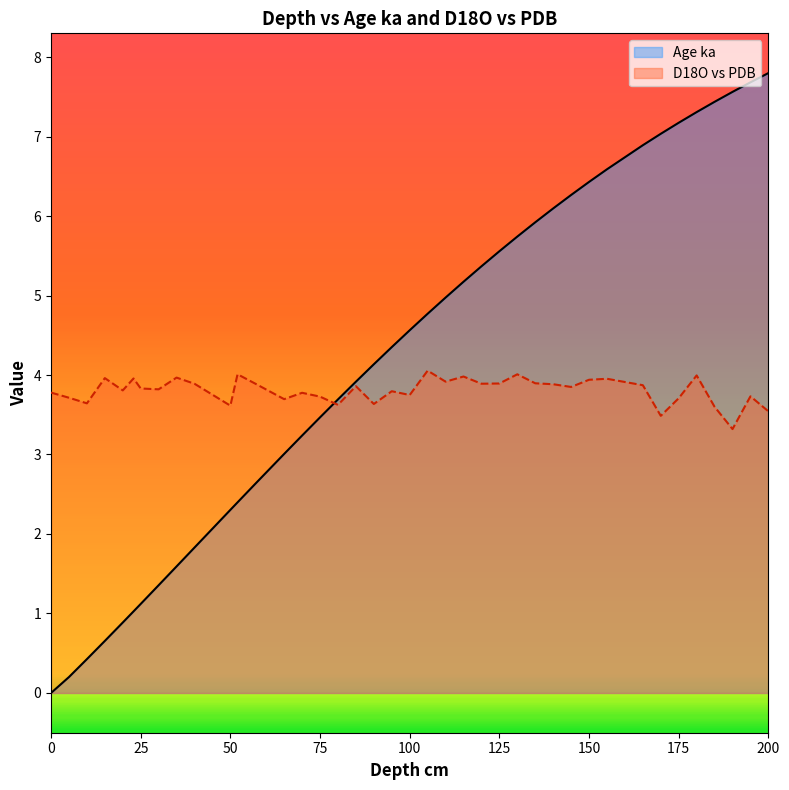

What is the lowest value of the D18O vs PDB series?

3.3